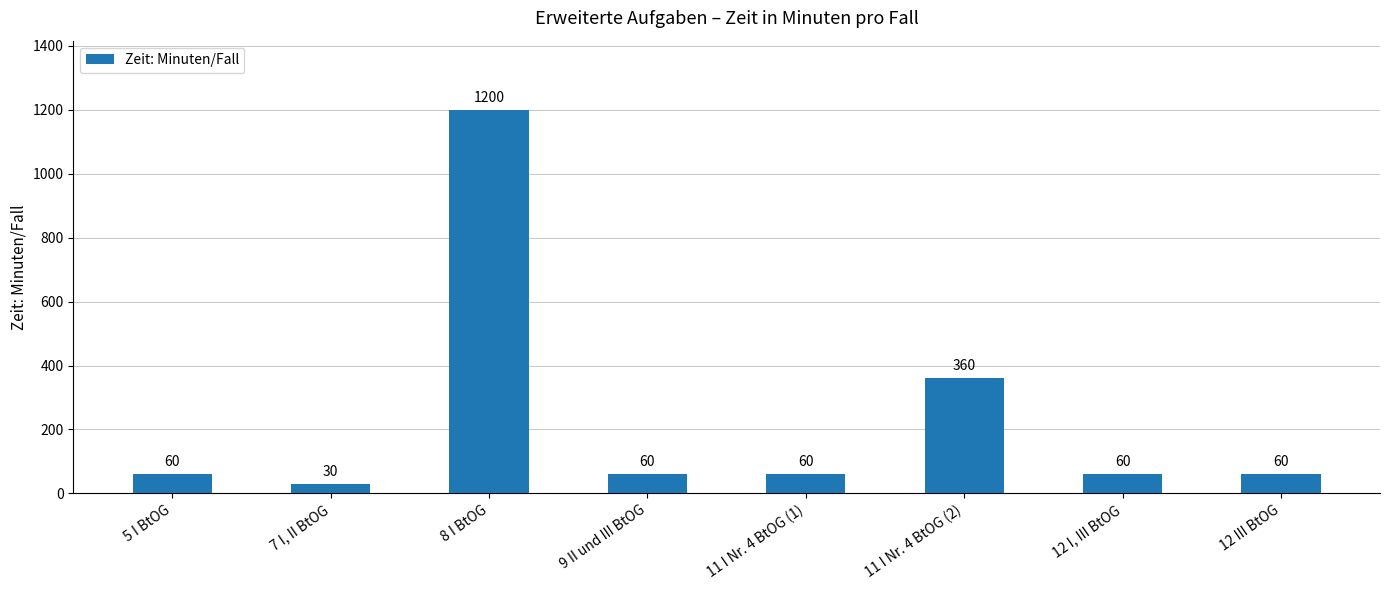

The chart shows a value of 106 at 5 I BtOG. True or false?

False